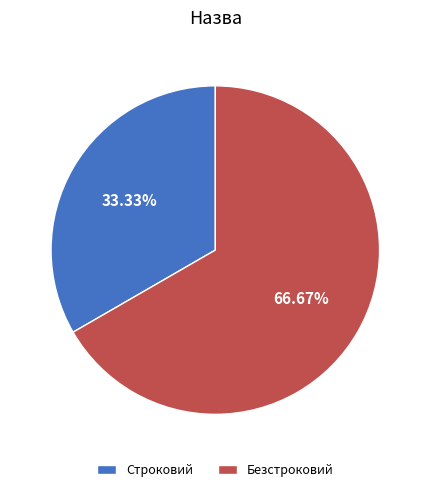

Count the number of slices in the pie.

2